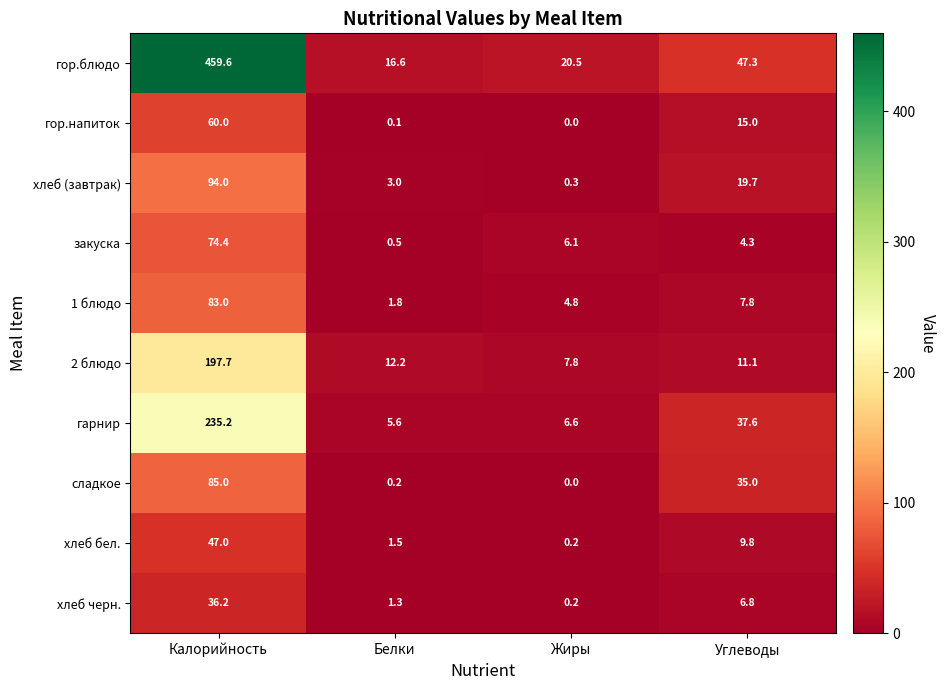

What is the difference between the second highest and minimum values in the хлеб (завтрак) series?

19.4